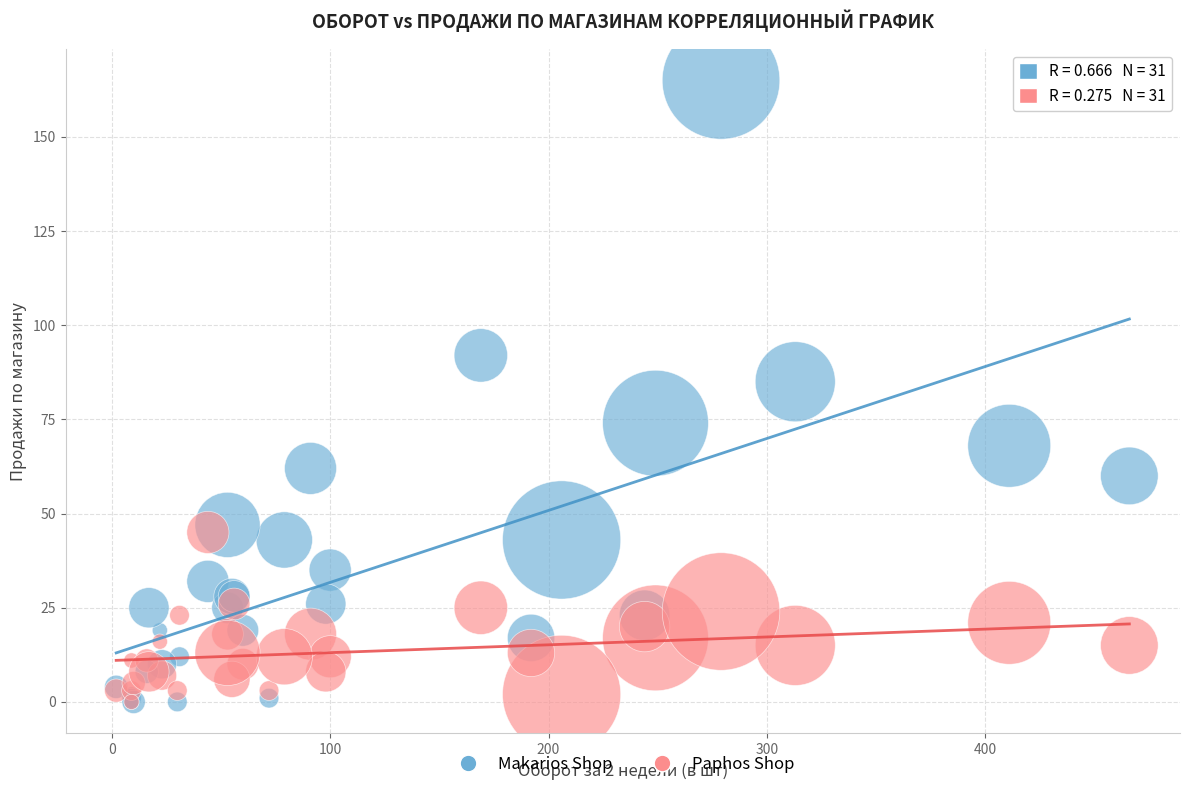

Which series has the widest spread of Y values?

Makarios Shop